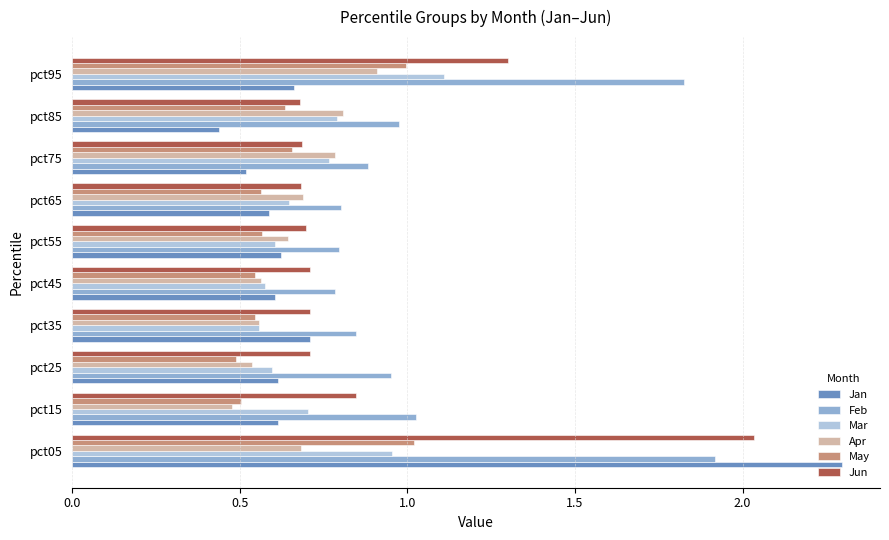

What is the sum of the Apr values at pct25 and pct55?

1.2